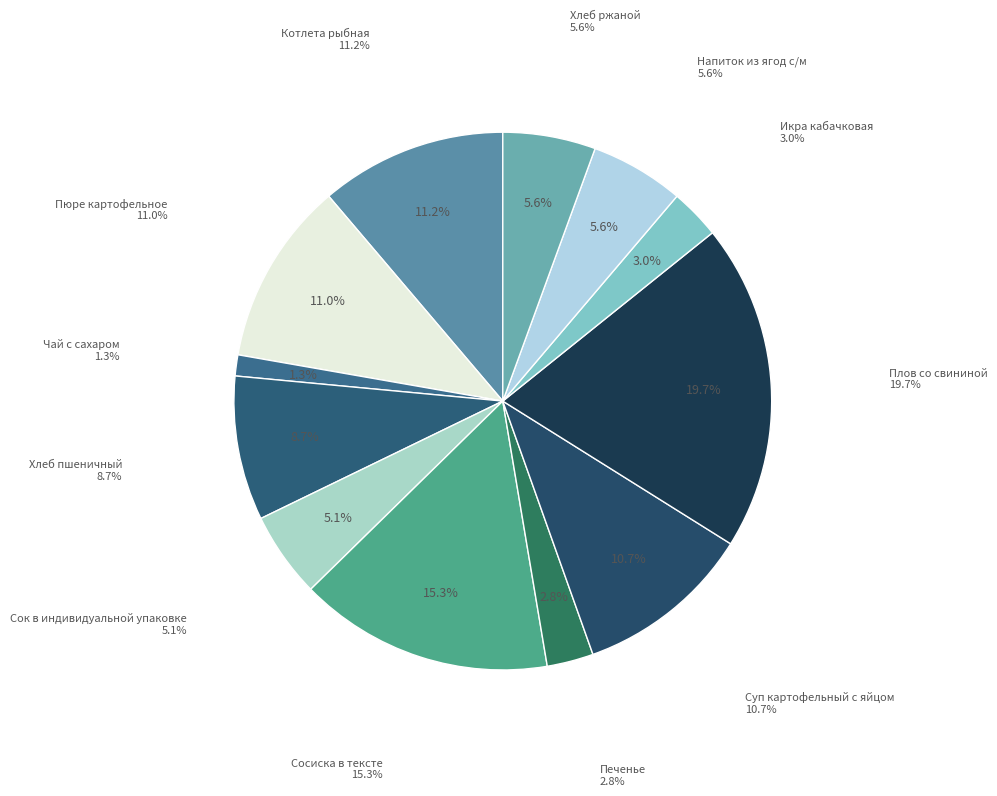

To the nearest percent, what is the difference between the Суп картофельный с яйцом and Сосиска в тексте slice percentages?

5%